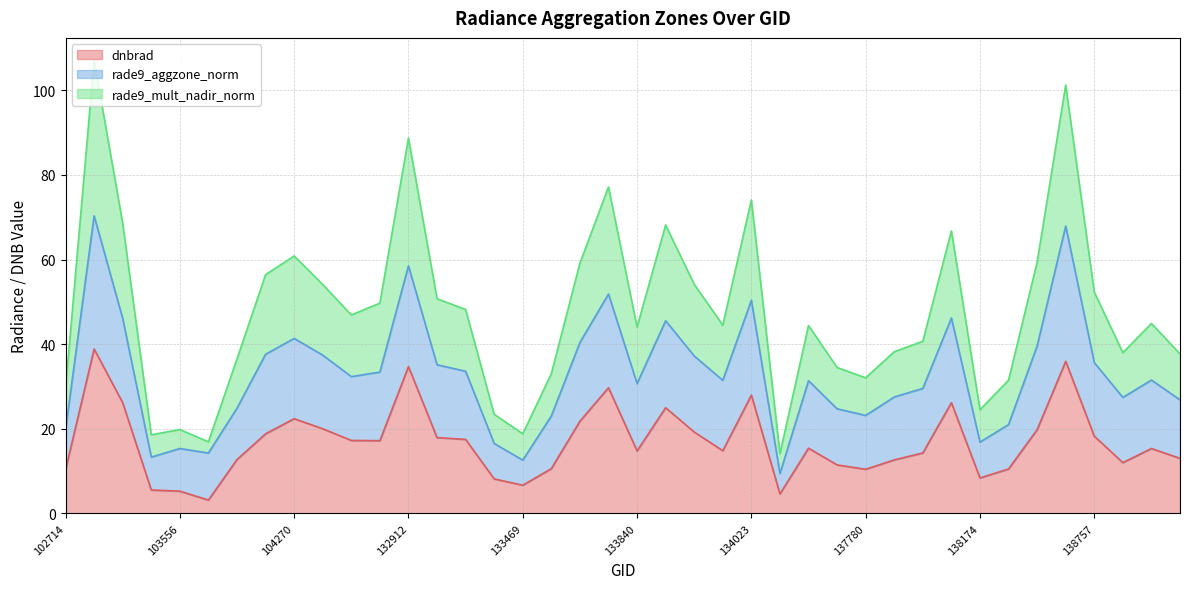

True or false: rade9_aggzone_norm and dnbrad cross at least once.

False